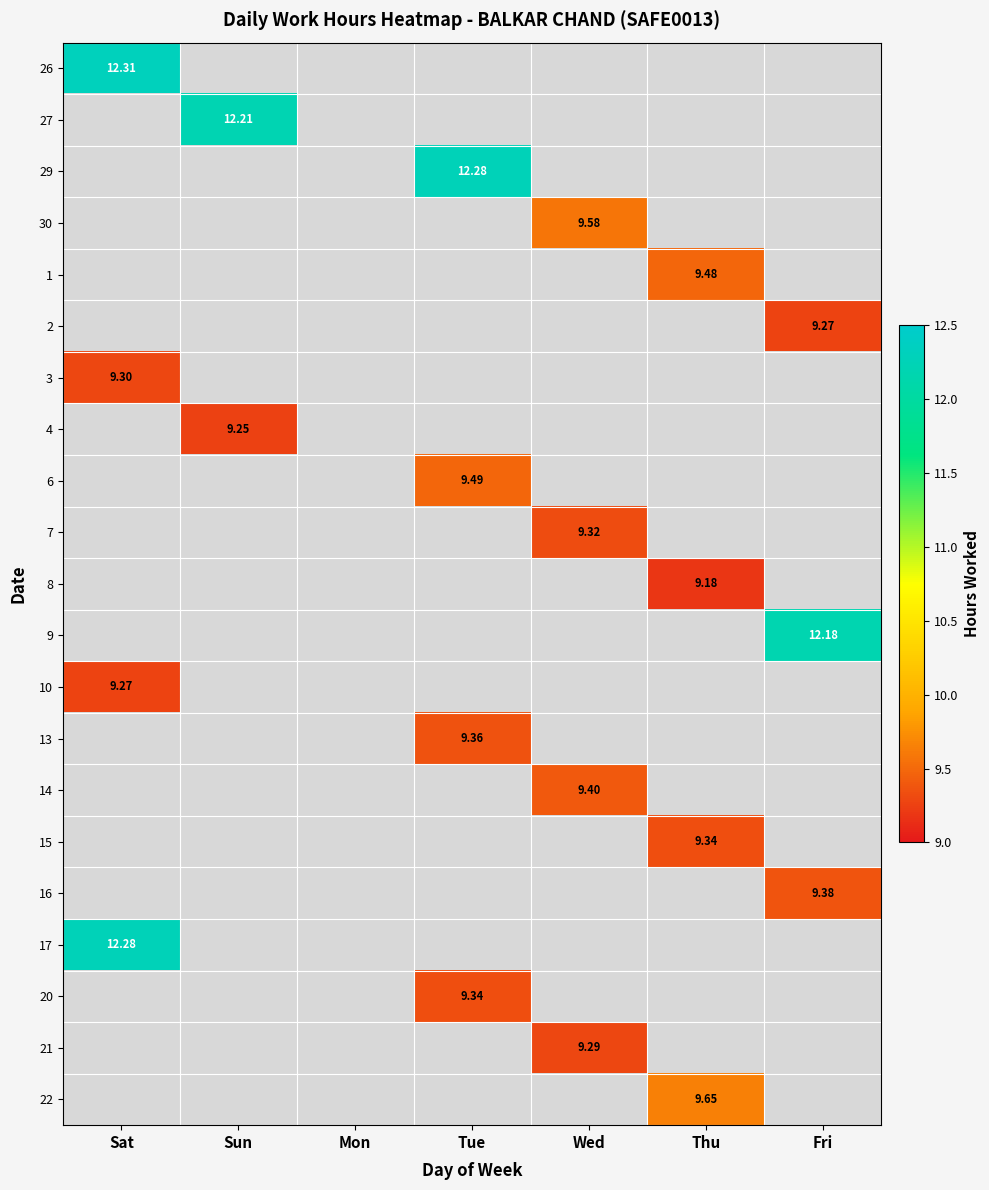

At how many categories does at least one series exceed 11?

4